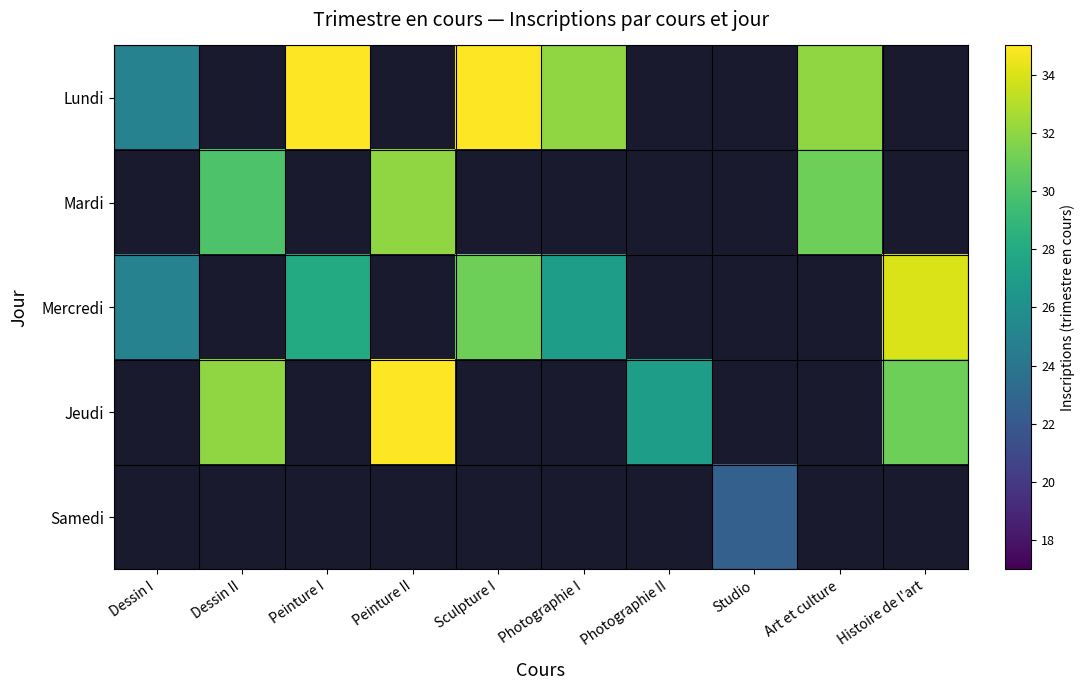

At which category does the chart reach its minimum across all series?

Studio